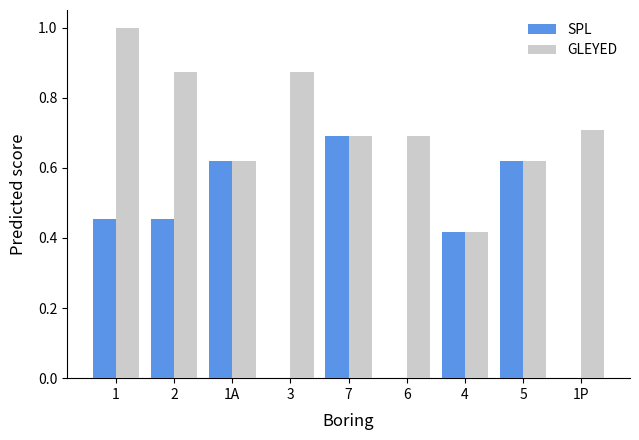

What is the highest value of the GLEYED series?

1.0